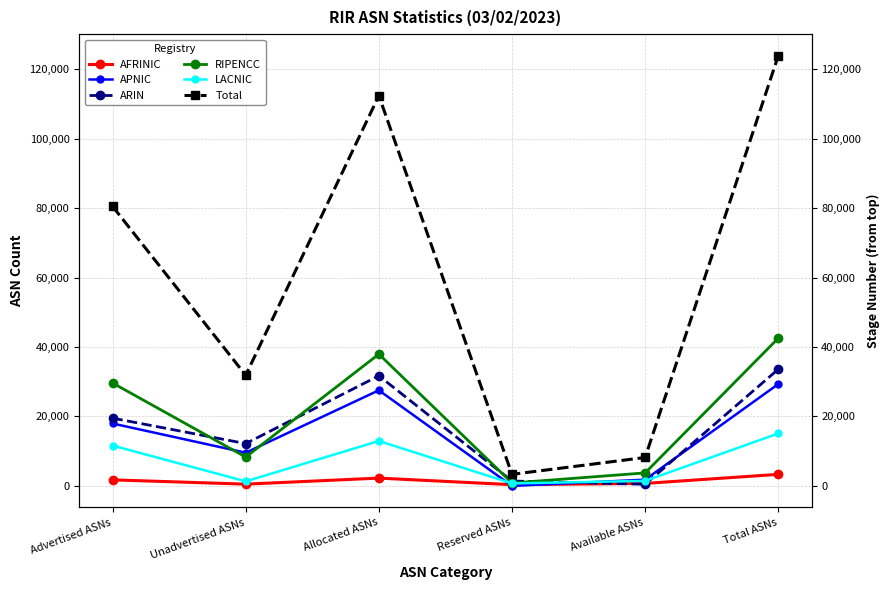

True or false: LACNIC has more than 1 interior local peaks.

False